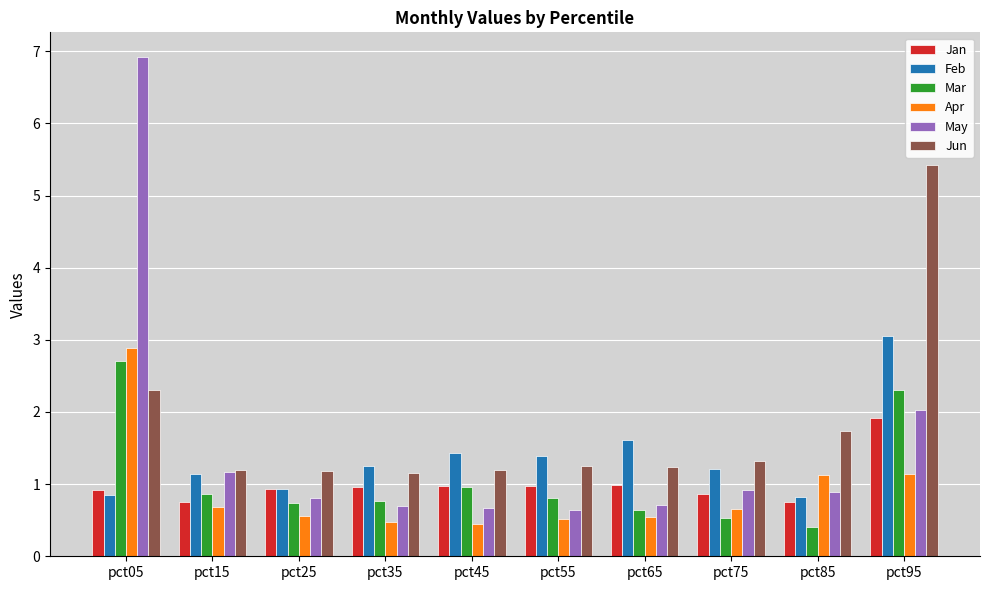

What is the value of the Jan bar at the 3rd from the left?

0.9